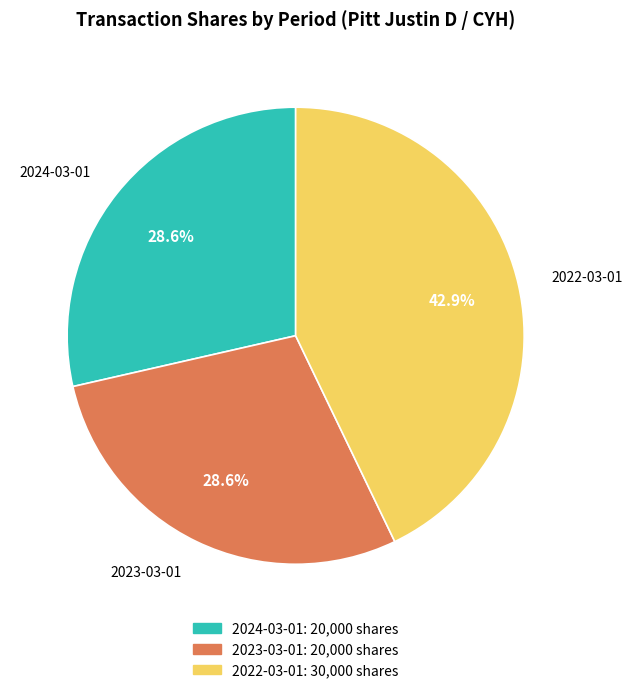

To the nearest percent, what portion does 2022-03-01 represent?

43%